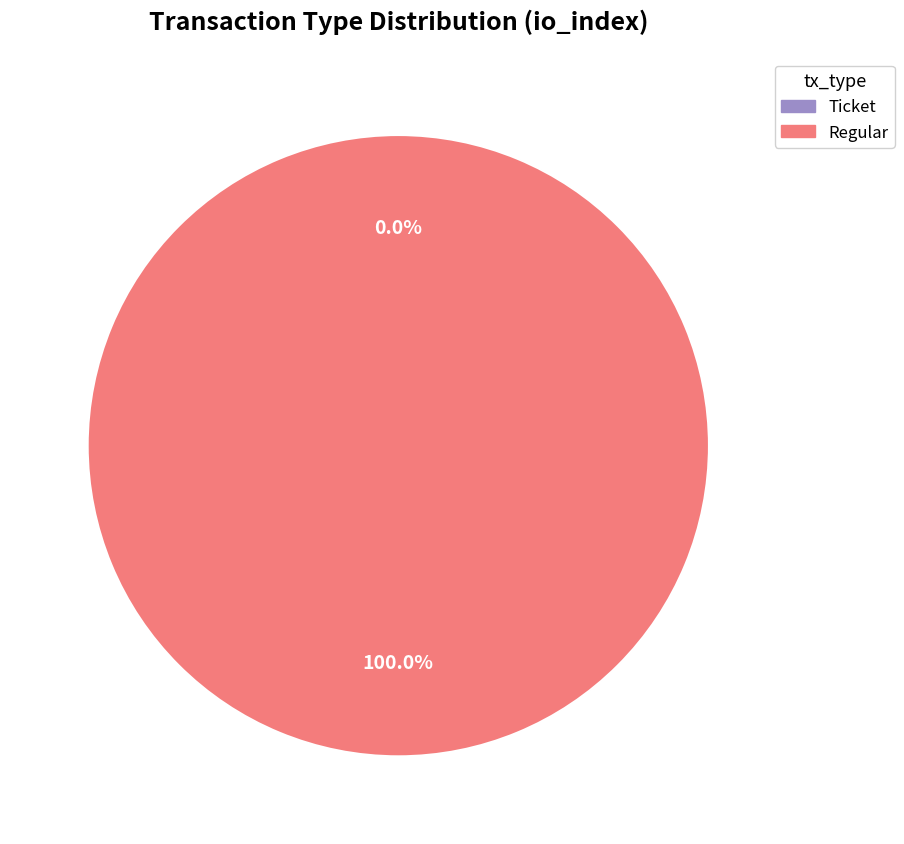

What portion of the pie excludes Ticket?

100.0%